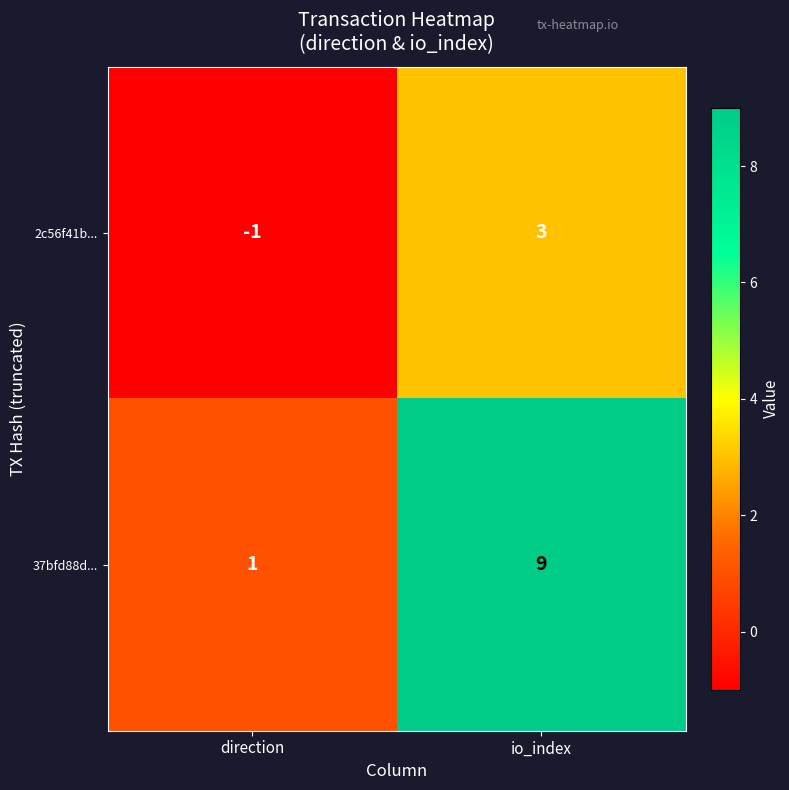

Reading right to left, extract all data points from this chart.

2c56f41b...: 3	-1
37bfd88d...: 9	1